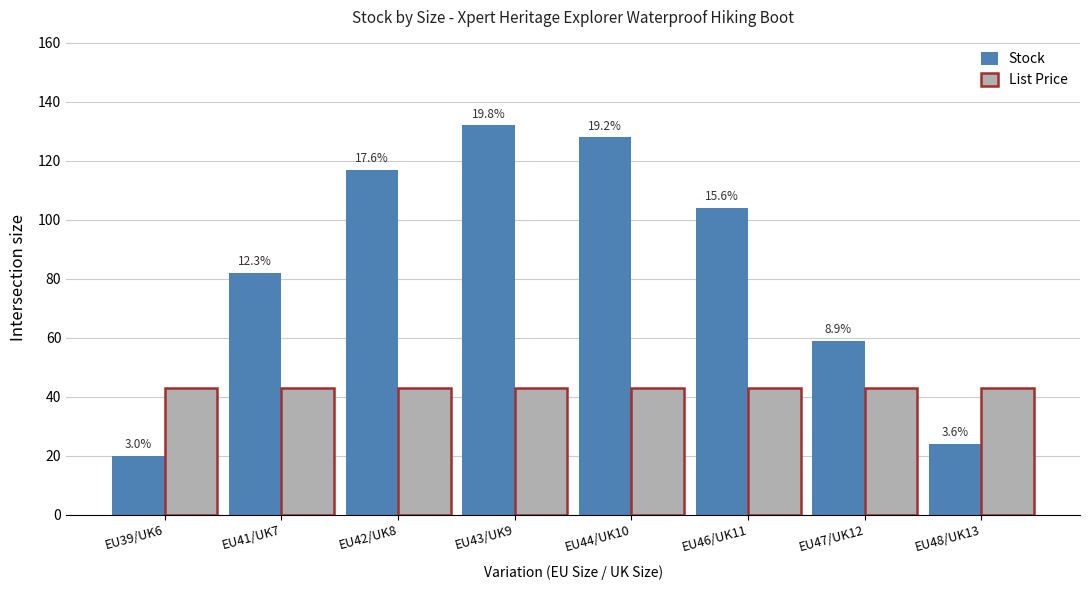

Where is List Price nearest to the value 42?

EU39/UK6